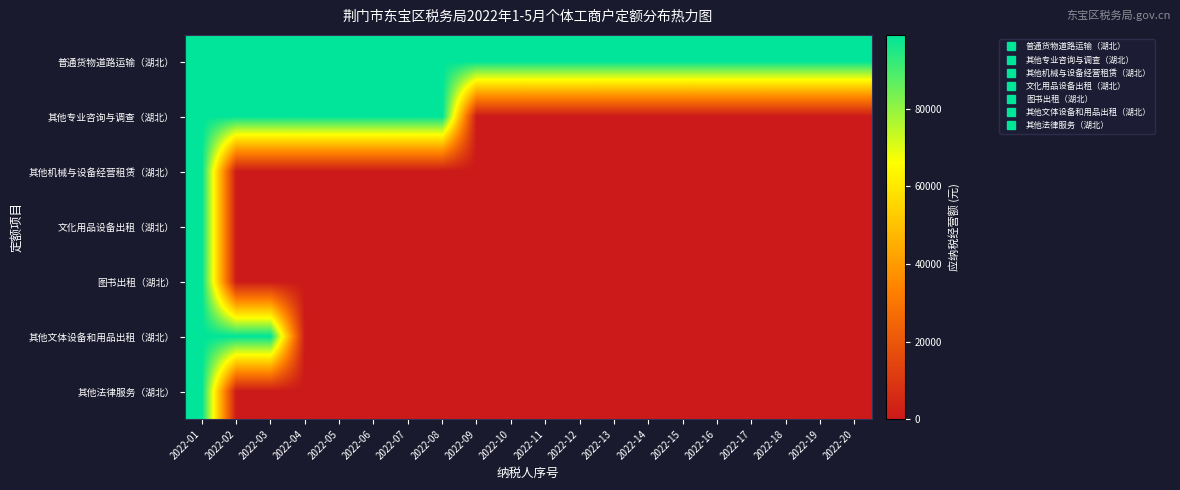

At which category is the sum across all series the highest?

2022-01